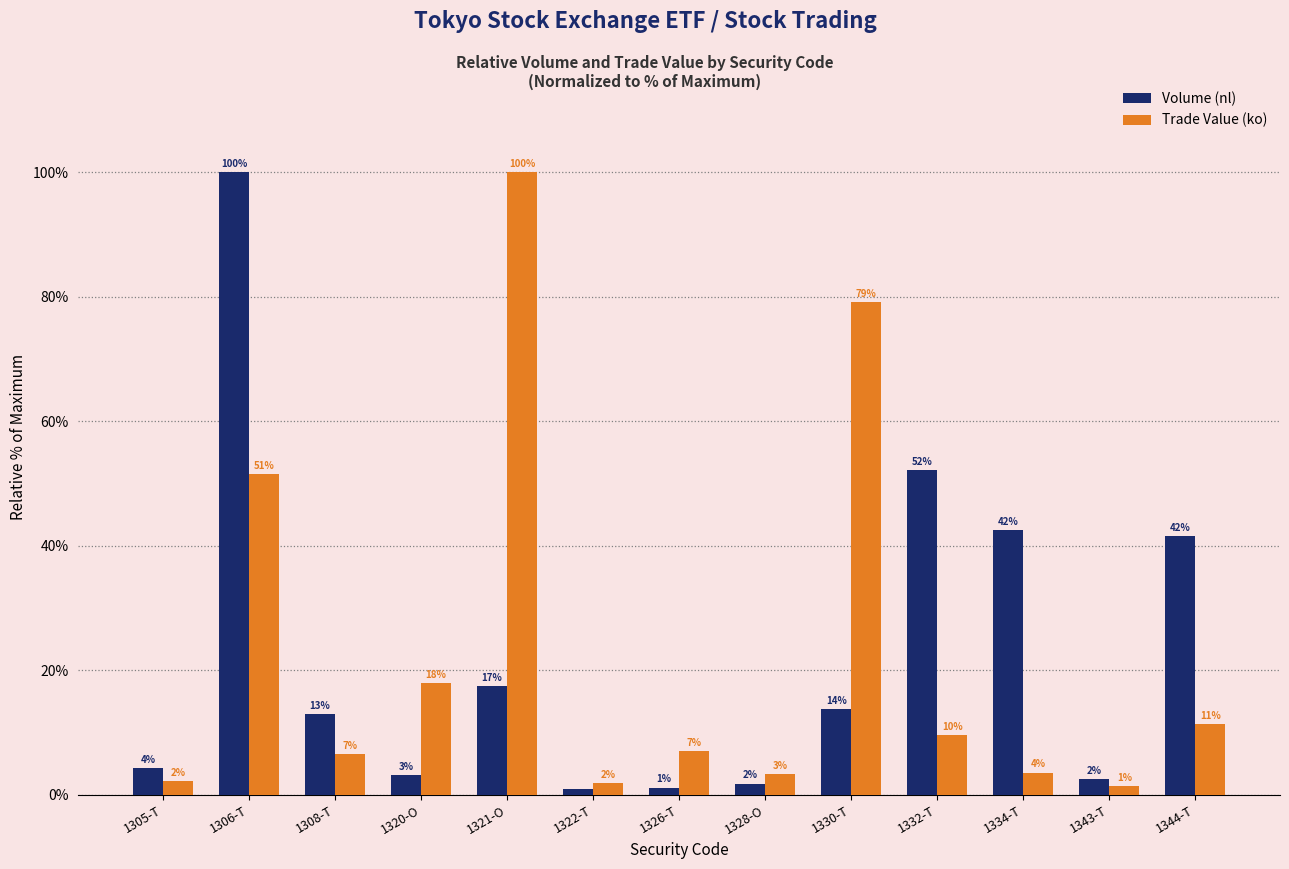

What is the label of the 10th bar from the right?

1320-O